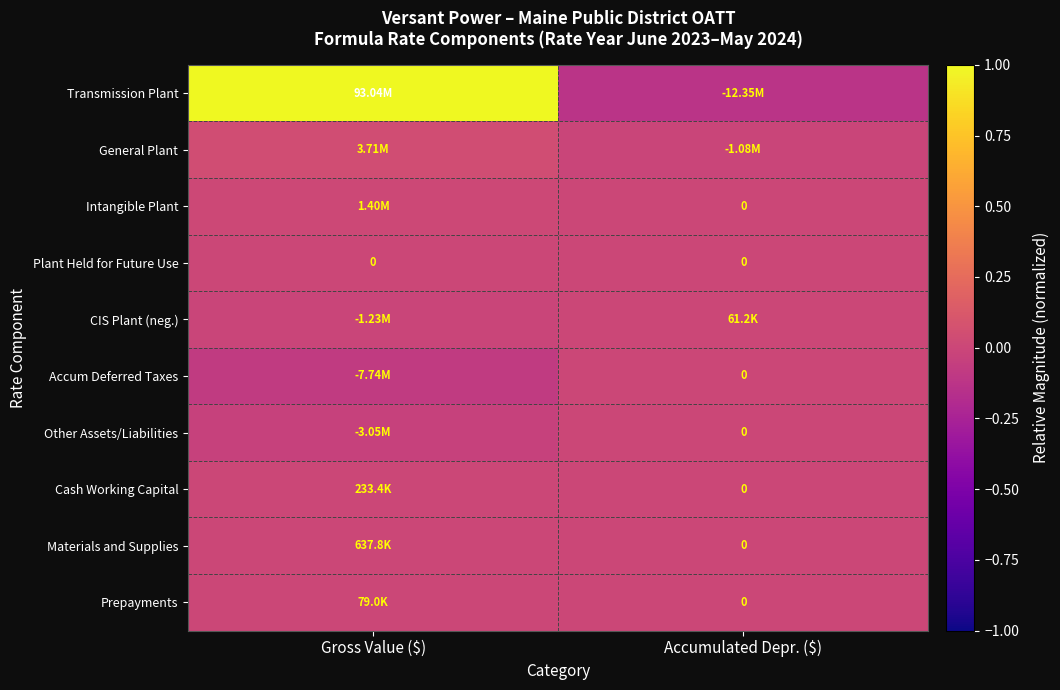

How many series are shown in this chart?

10